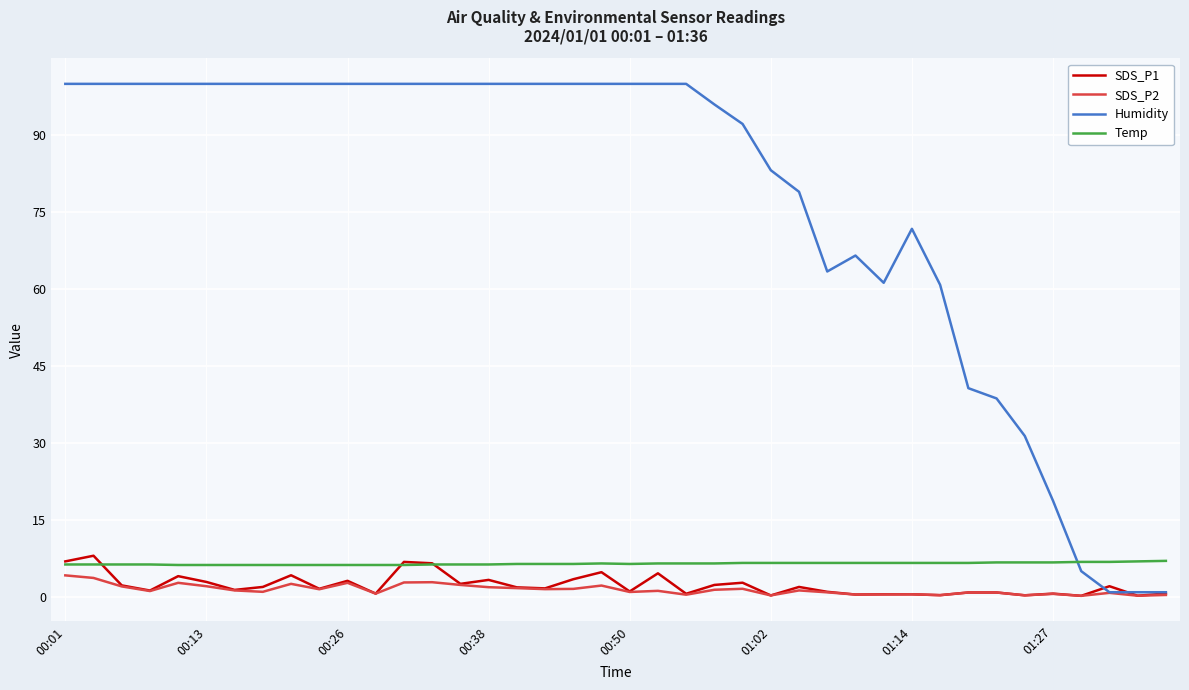

Which series has the largest total across all categories?

Humidity